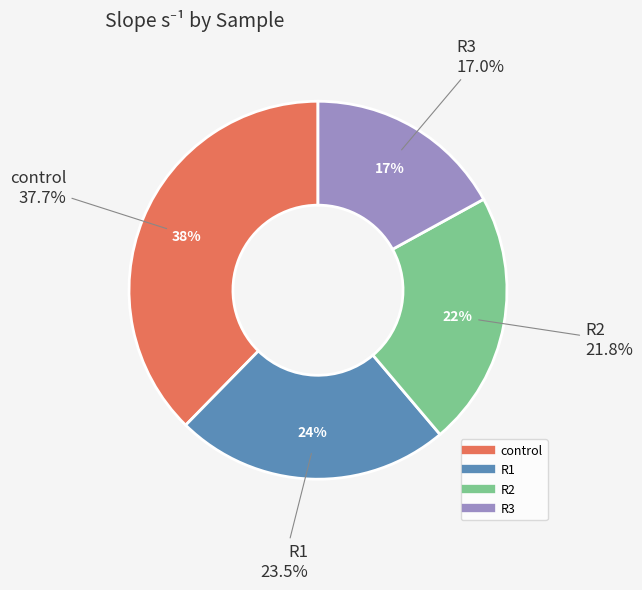

Count the number of slices in the pie.

4